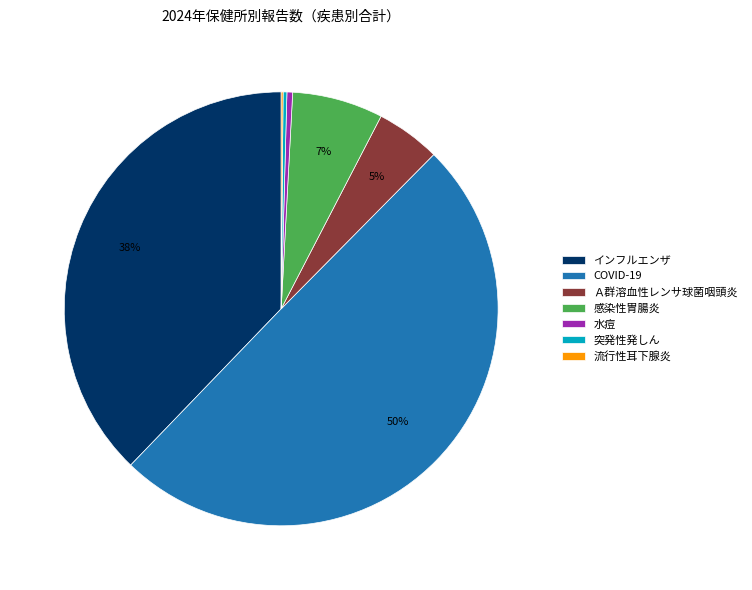

To the nearest percent, what percentage of the pie is インフルエンザ?

38%